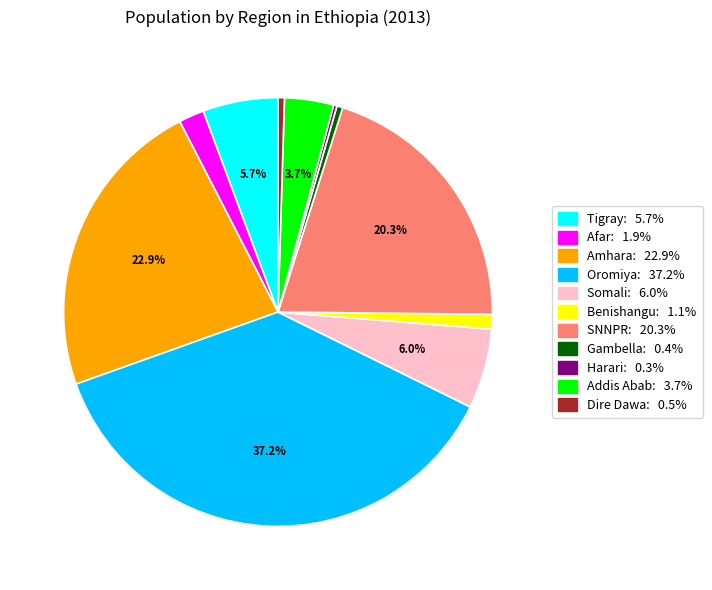

Is there any slice that represents more than half of the pie?

No